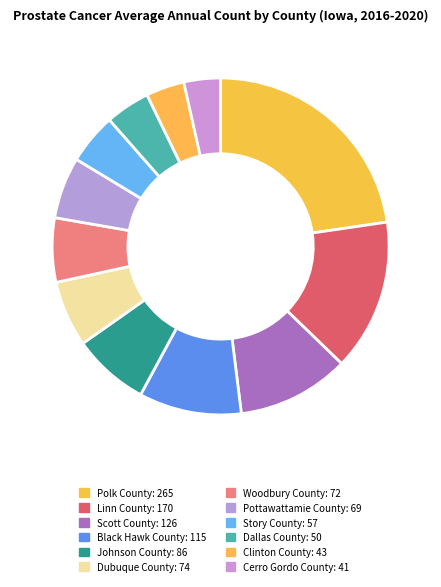

Count the number of slices in the pie.

12